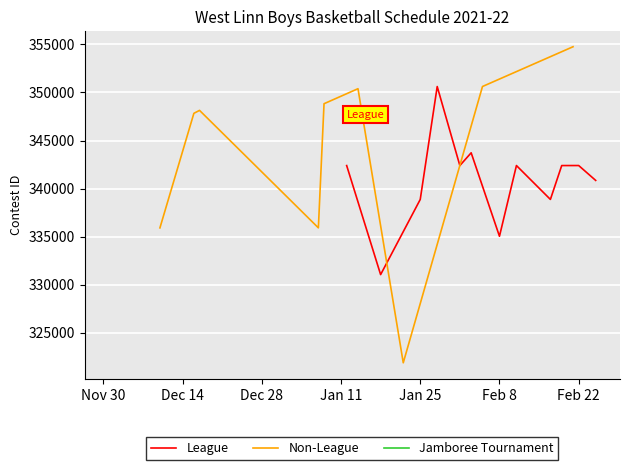

Reading right to left, list all the values displayed in this chart.

340846	342394	354763	342391	338865	342393	335030	350622	343718	342392	350619	338860	321855	331038	350394	342390	348830	335906	348136	347829	335902	345543